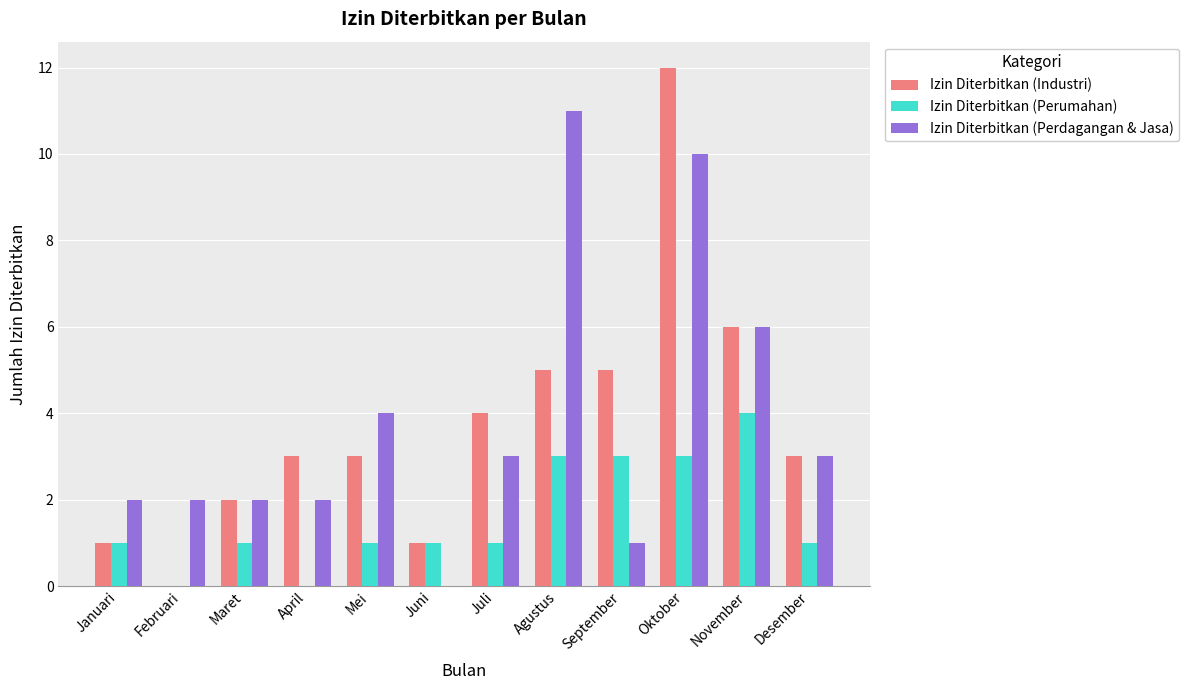

Reading left to right, transcribe all the data shown in this chart.

Izin Diterbitkan (Industri): Januari=1	Februari=0	Maret=2	April=3	Mei=3	Juni=1	Juli=4	Agustus=5	September=5	Oktober=12	November=6	Desember=3
Izin Diterbitkan (Perumahan): Januari=1	Februari=0	Maret=1	April=0	Mei=1	Juni=1	Juli=1	Agustus=3	September=3	Oktober=3	November=4	Desember=1
Izin Diterbitkan (Perdagangan & Jasa): Januari=2	Februari=2	Maret=2	April=2	Mei=4	Juni=0	Juli=3	Agustus=11	September=1	Oktober=10	November=6	Desember=3